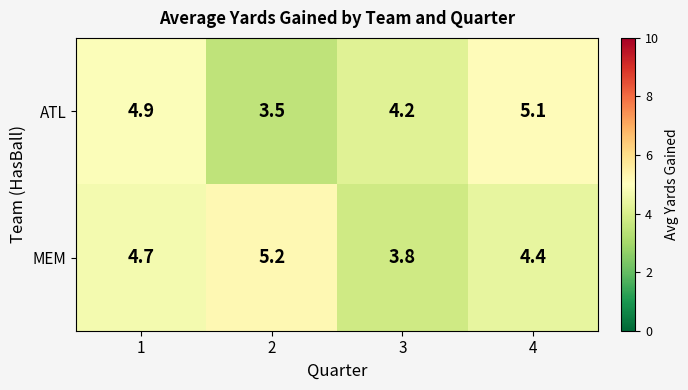

At which category does the chart reach its minimum across all series?

2